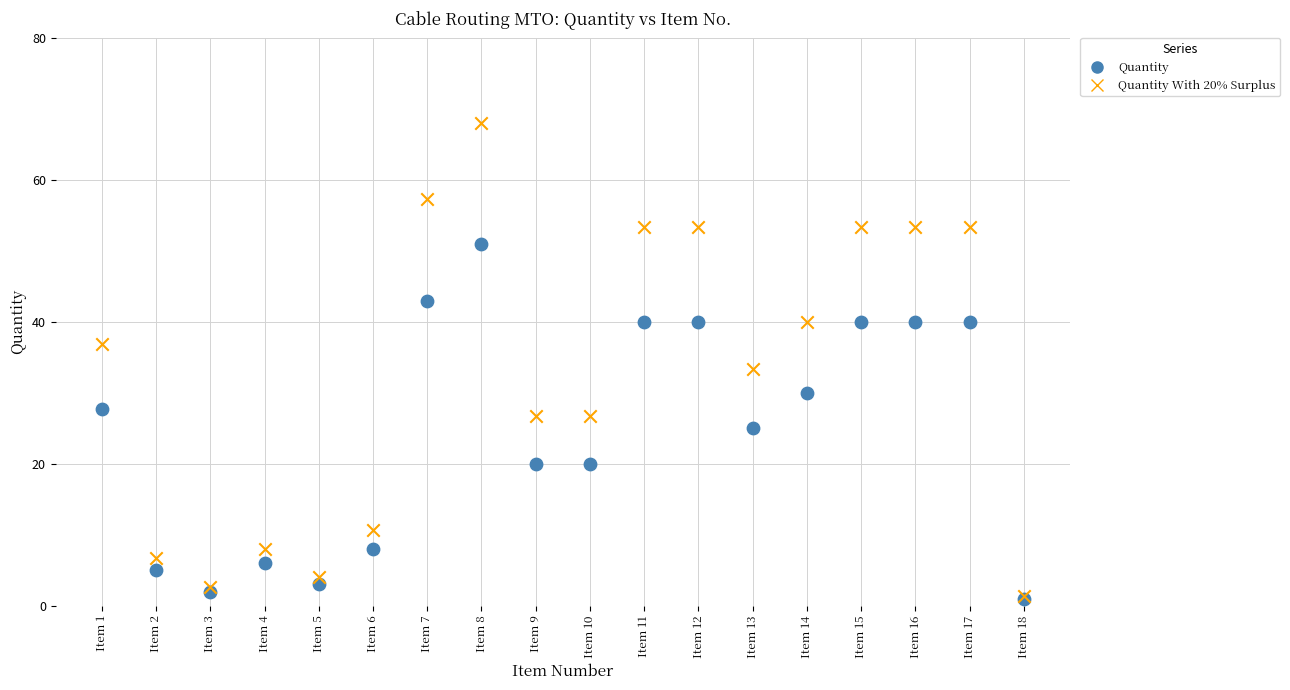

What are all the series names shown in the legend?

Quantity, Quantity With 20% Surplus